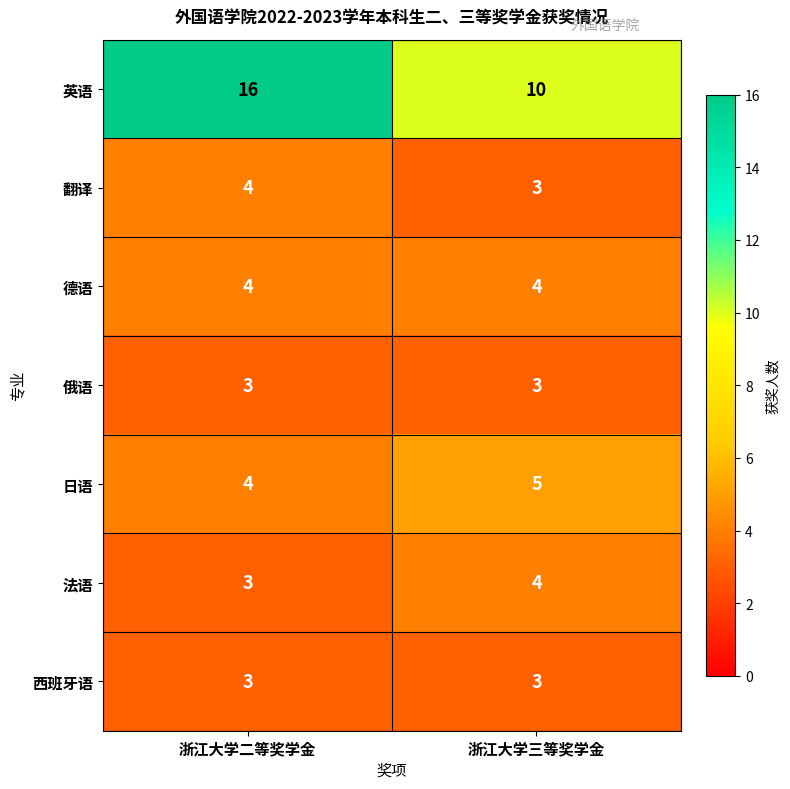

Read the 俄语 value at 浙江大学二等奖学金.

3